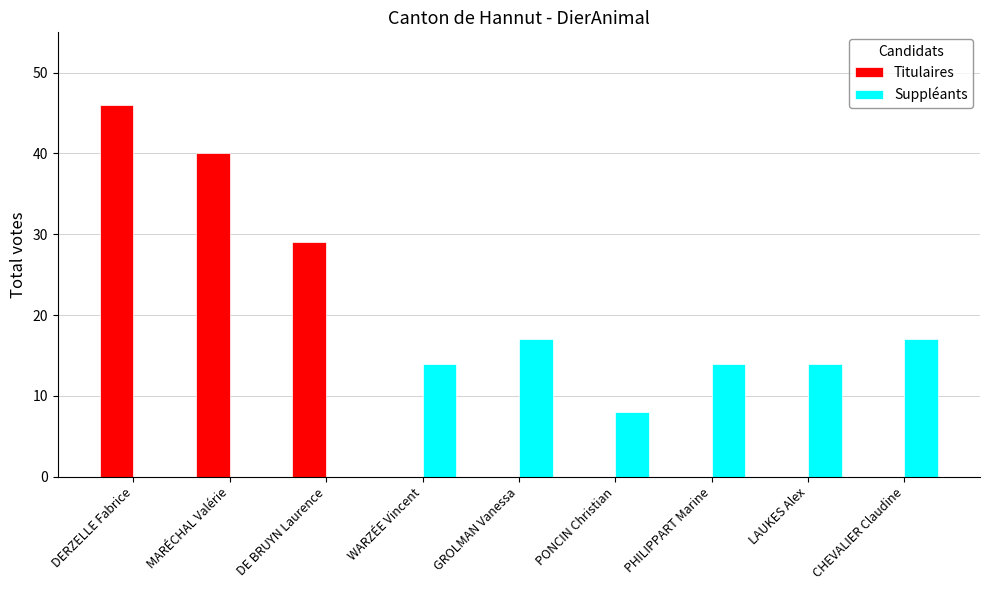

Where is Titulaires nearest to the value 23?

DE BRUYN Laurence